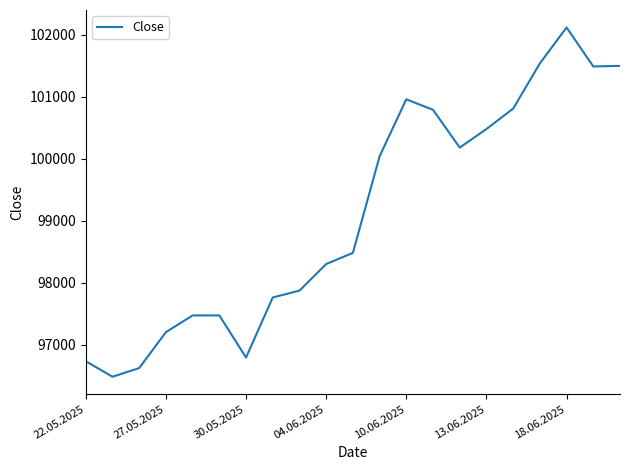

What is the minimum value shown in the chart?

96480